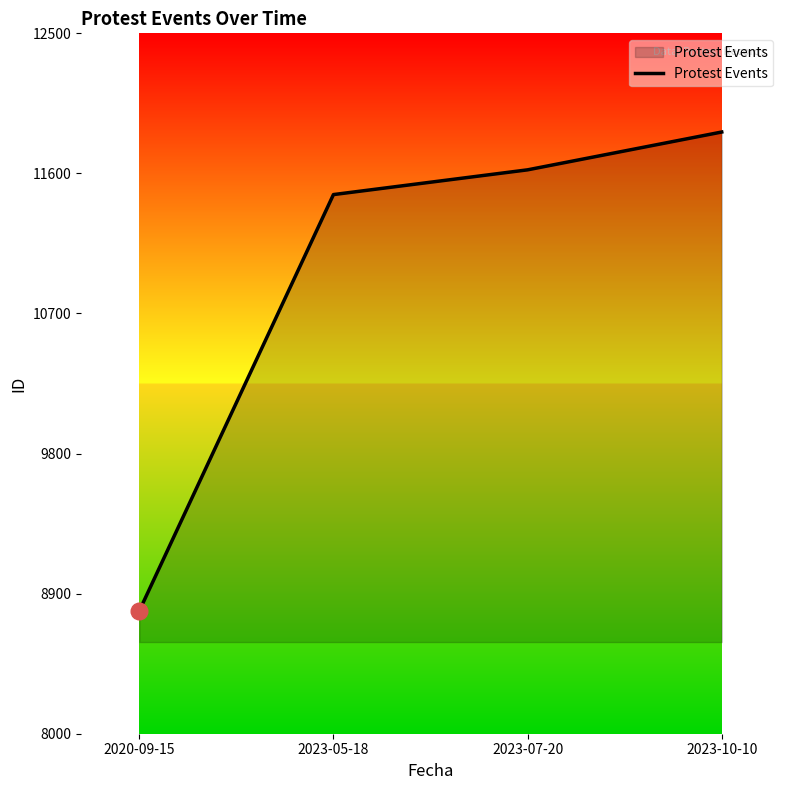

What is the greatest value displayed?

11866